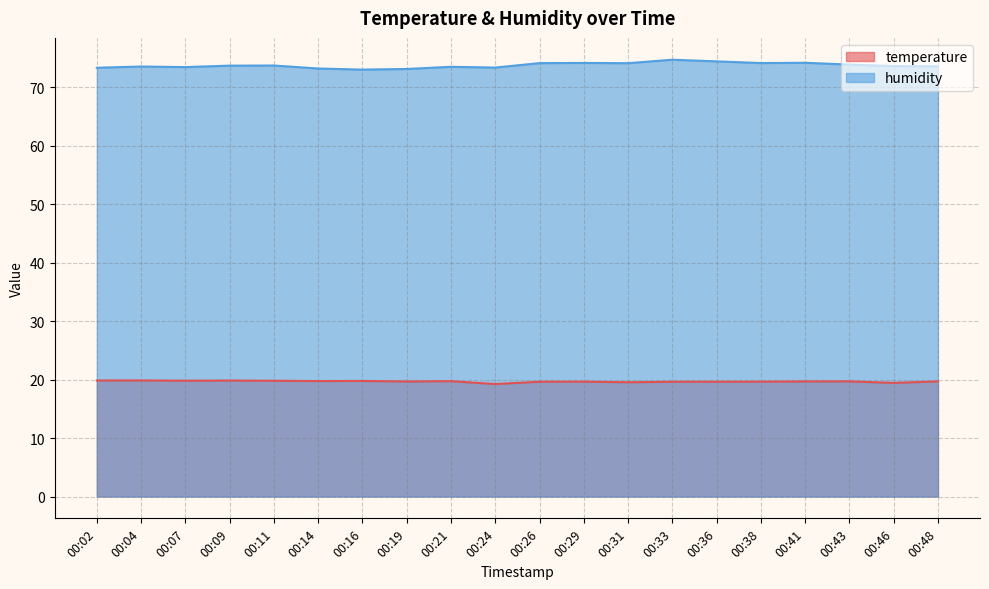

What is the difference between the temperature values at 00:07 and 00:29?

0.2